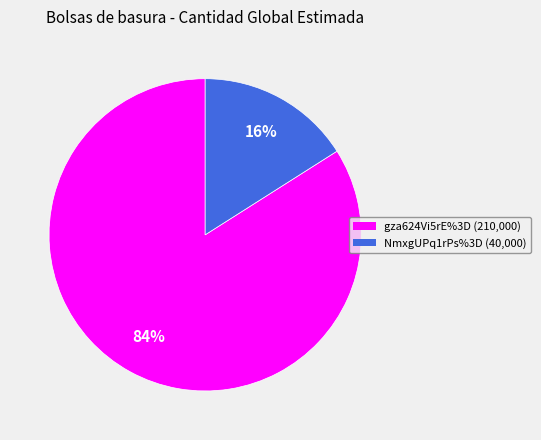

Which has a higher value, gza624Vi5rE%3D (210,000) or NmxgUPq1rPs%3D (40,000)?

gza624Vi5rE%3D (210,000)